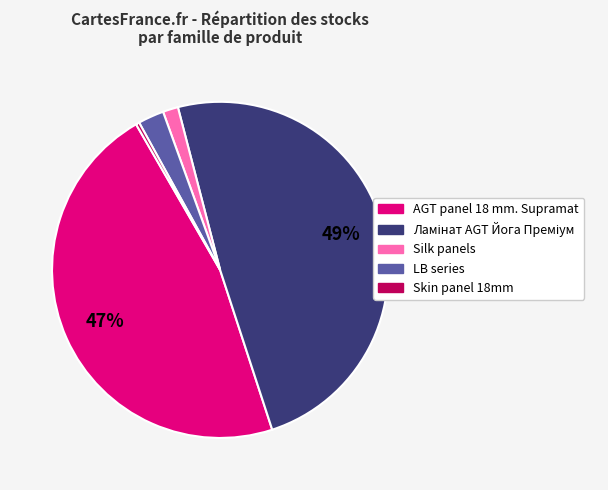

The Silk panels slice represents 11% of the pie. True or false?

False